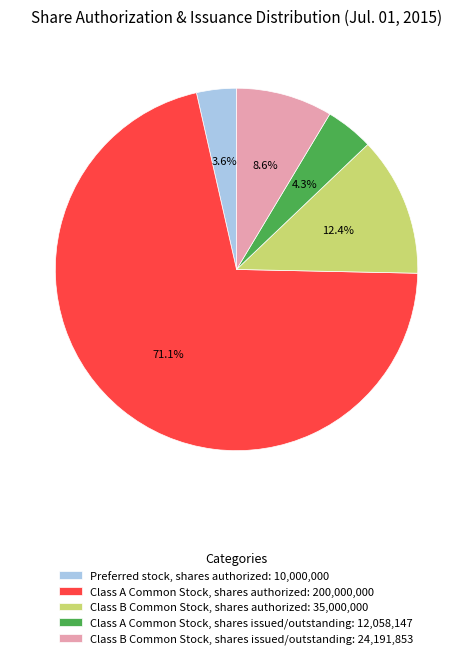

Approximately how many times larger is the value at Class A Common Stock, shares issued/outstanding compared to Class A Common Stock, shares authorized?

0.1